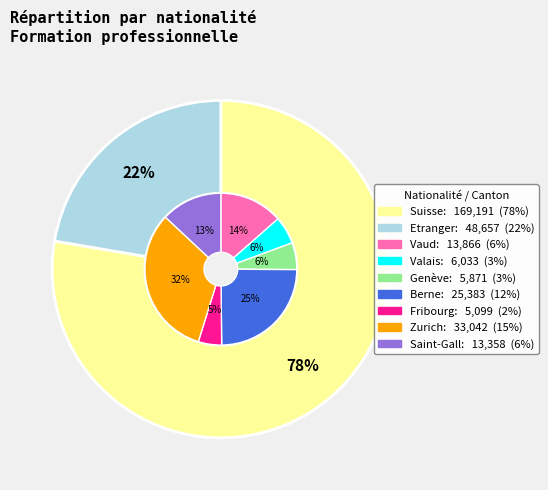

What is the largest slice in the pie chart?

Suisse